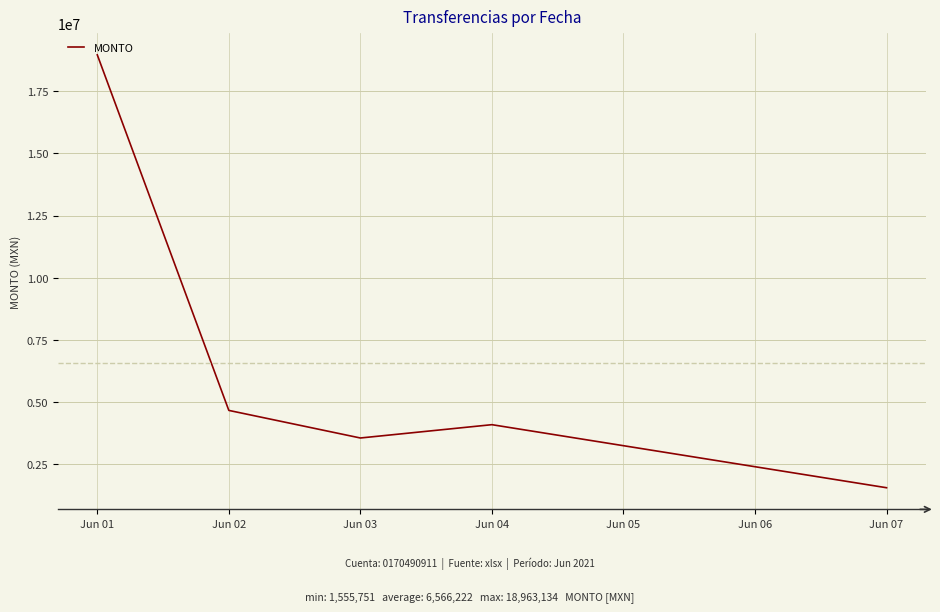

The value at Jun 03 is 3555854.6. True or false?

True